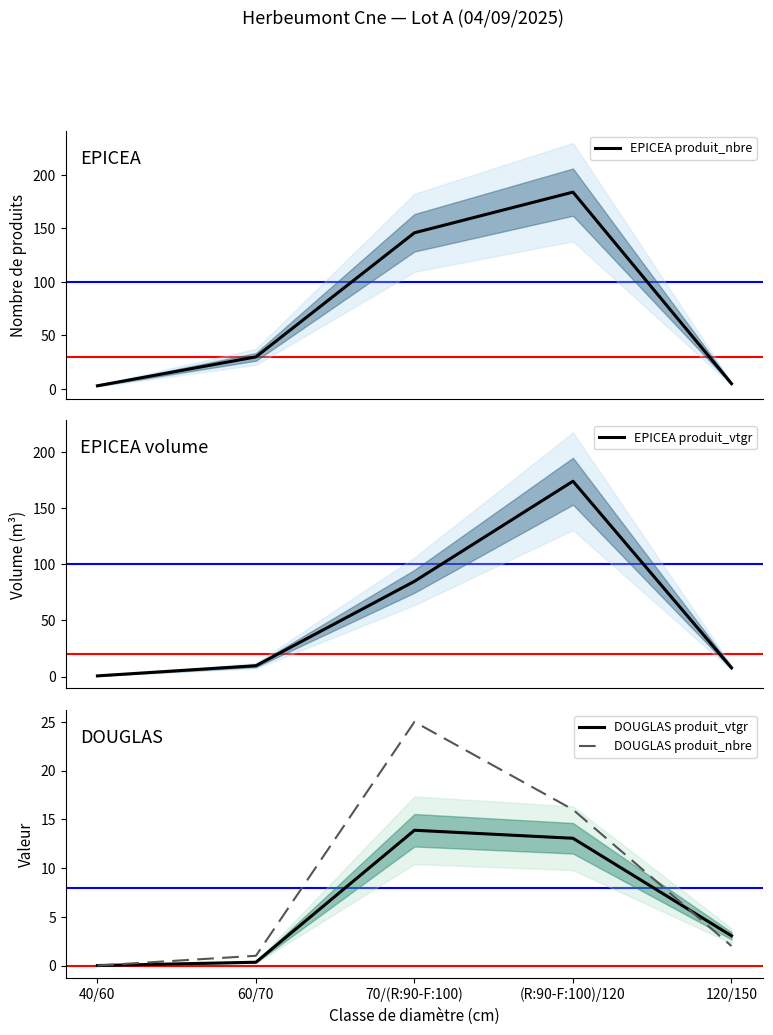

The DOUGLAS produit_vtgr series shows 13.1 at (R:90-F:100)/120. True or false?

True